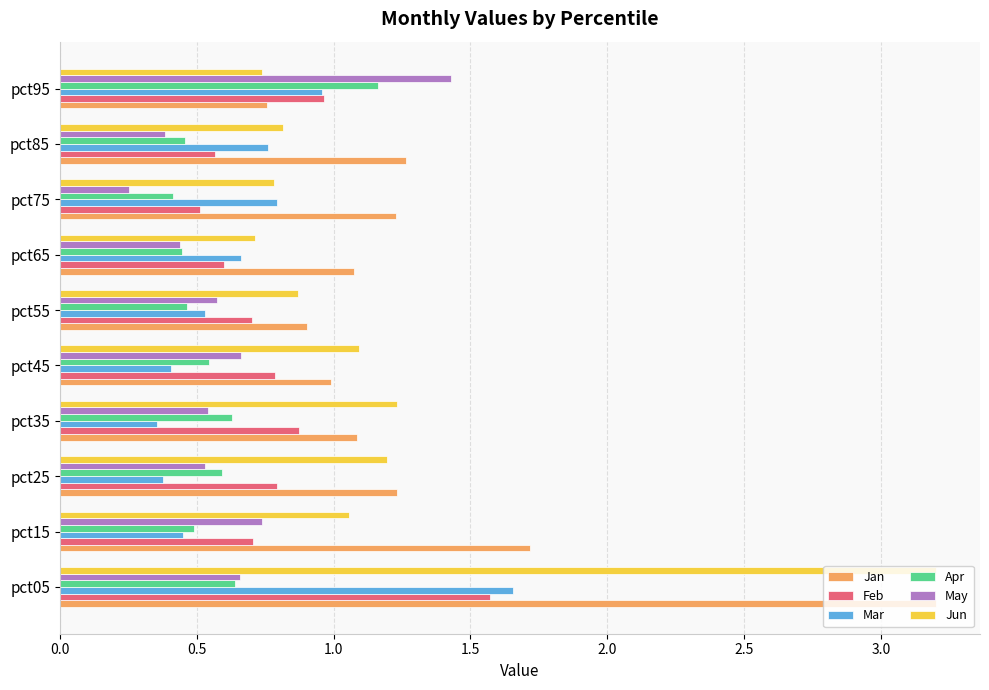

True or false: Apr has a value of 0.5 at pct45.

True